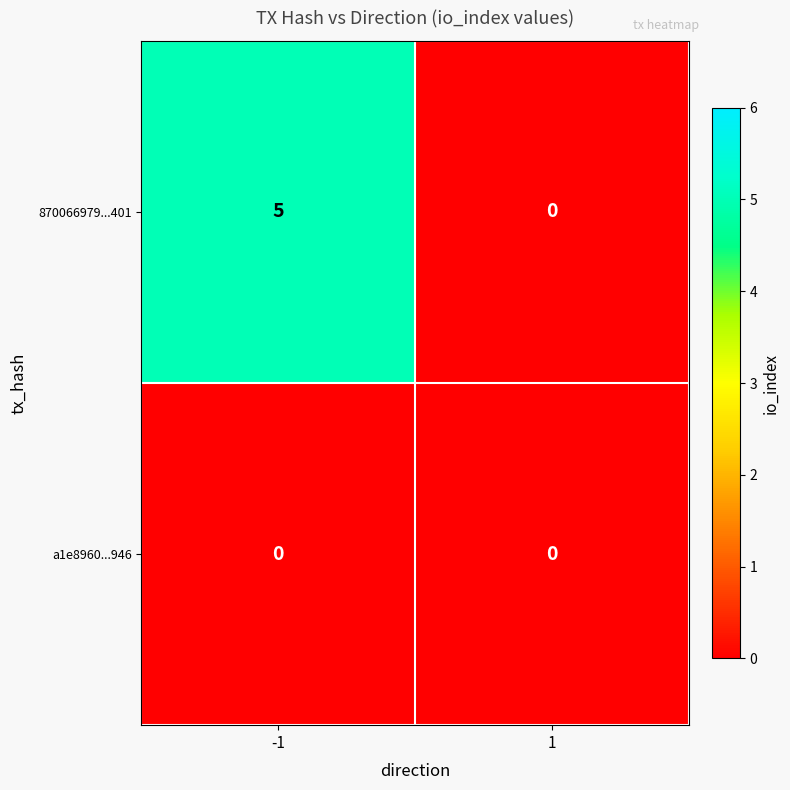

Reading left to right, extract all data points from this chart.

870066979...401: -1=5	1=0
a1e8960...946: -1=0	1=0